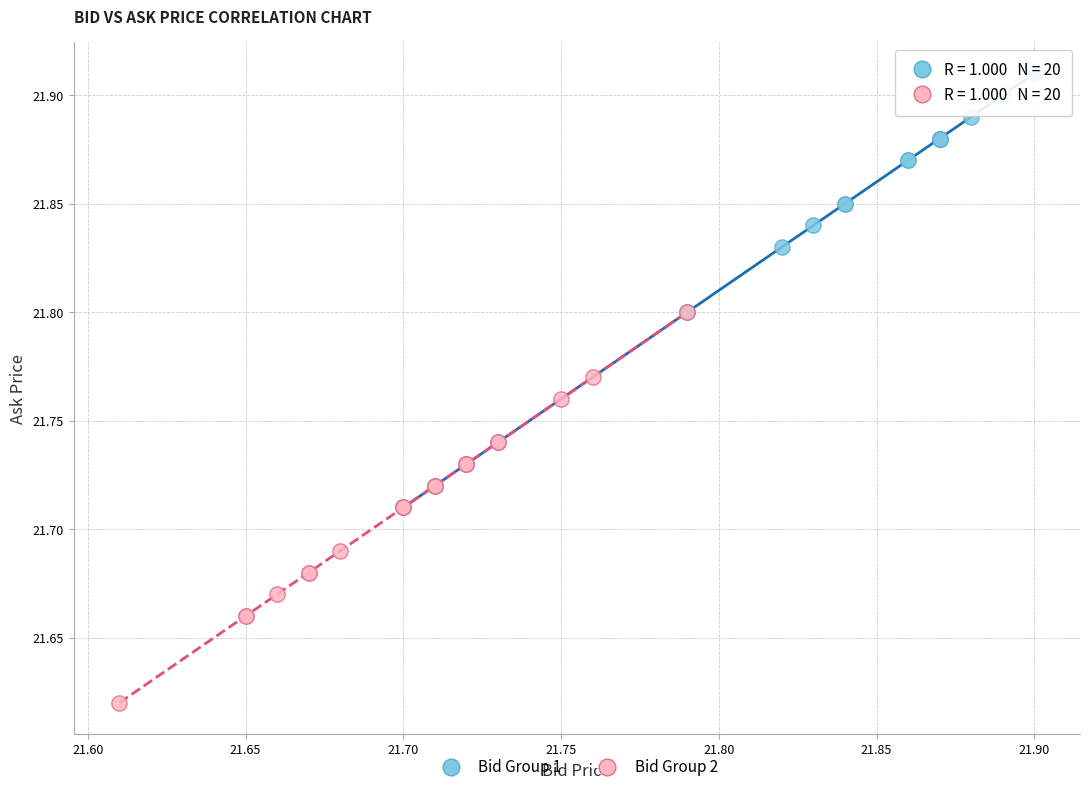

Which series contains the highest Y value?

Bid Group 1